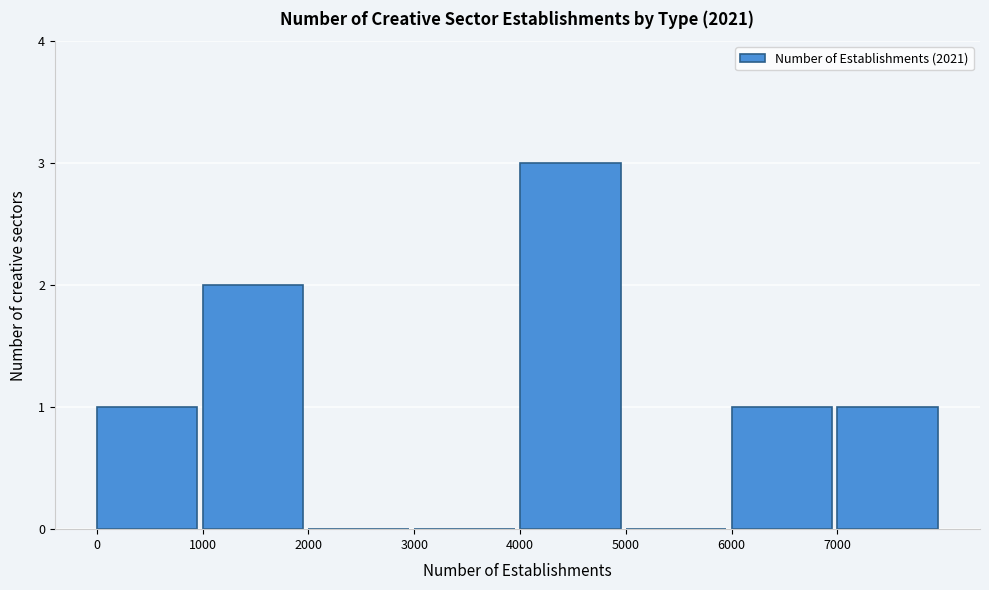

Reading left to right, list every bar in this chart as the range it spans on the x-axis followed by its height. The values are not printed on the chart, so give them approximately, as read against the axis.

0 to 1000: 1
1000 to 2000: 2
2000 to 3000: 0
3000 to 4000: 0
4000 to 5000: 3
5000 to 6000: 0
6000 to 7000: 1
7000 to 8000: 1